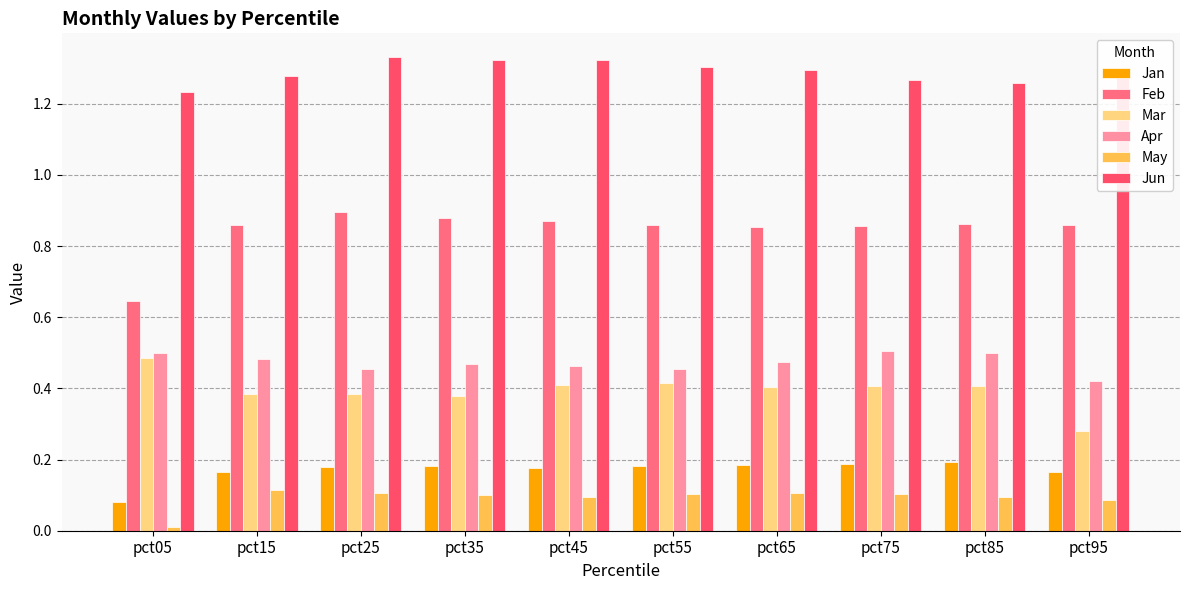

Which category has the highest value across all series?

pct25